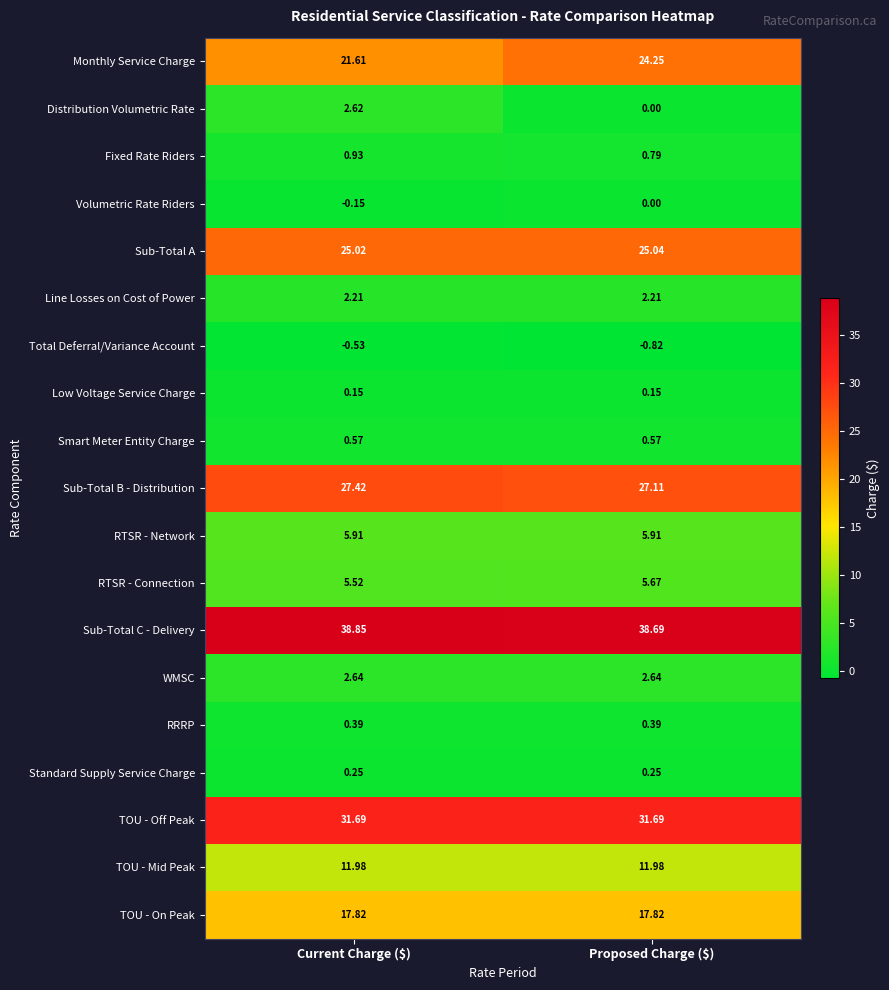

Which series has the widest spread of values?

Monthly Service Charge